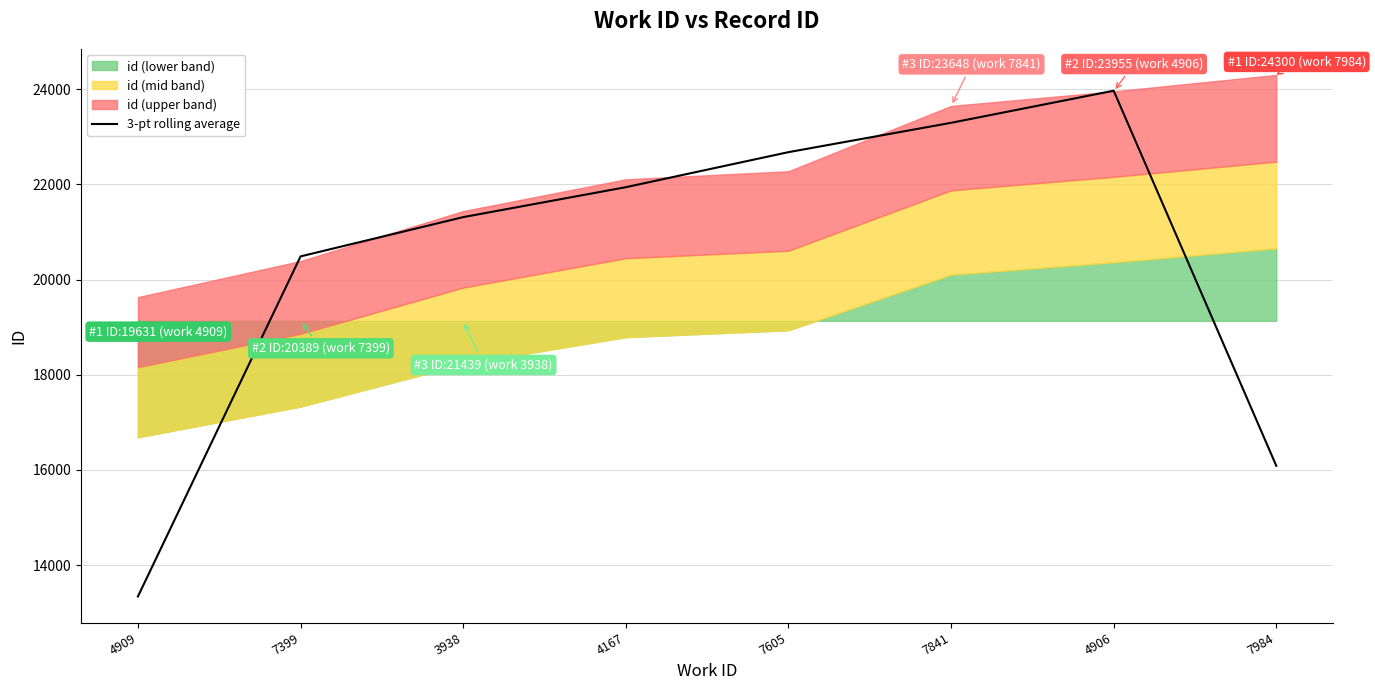

Rank the categories by value from lowest to highest.

4909, 7984, 7399, 3938, 4167, 7605, 7841, 4906